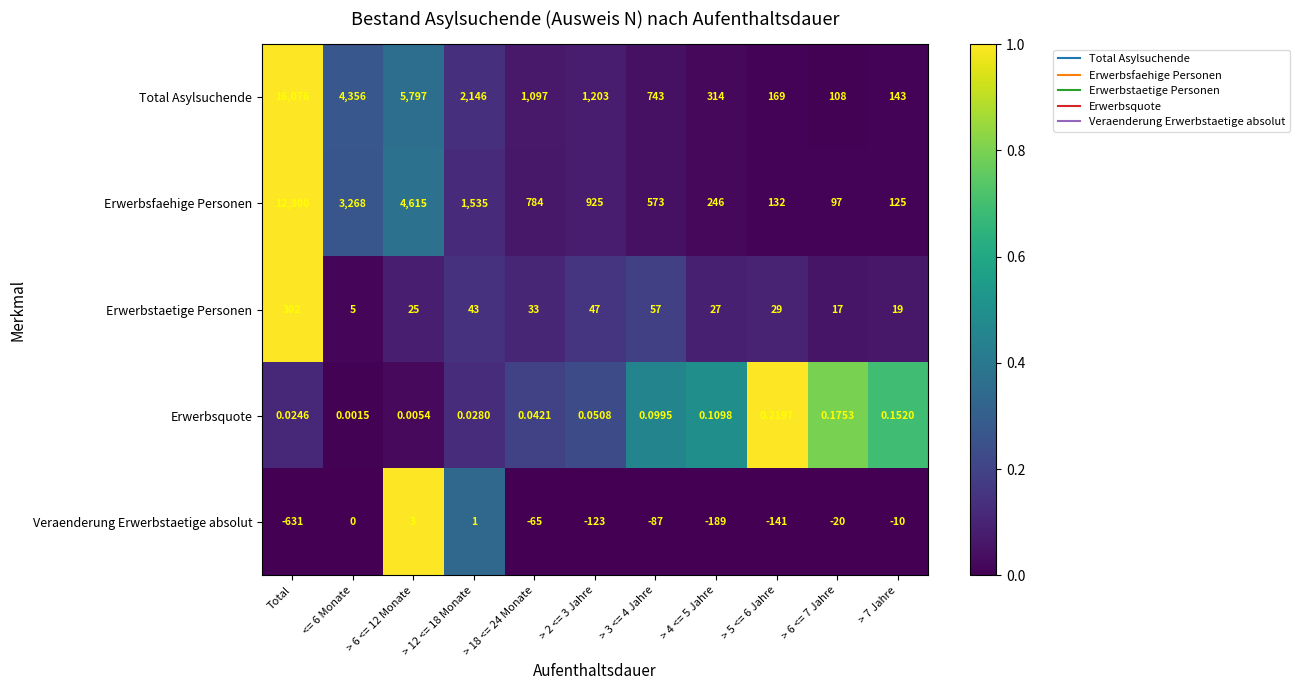

Which series has the widest spread of values?

Total Asylsuchende